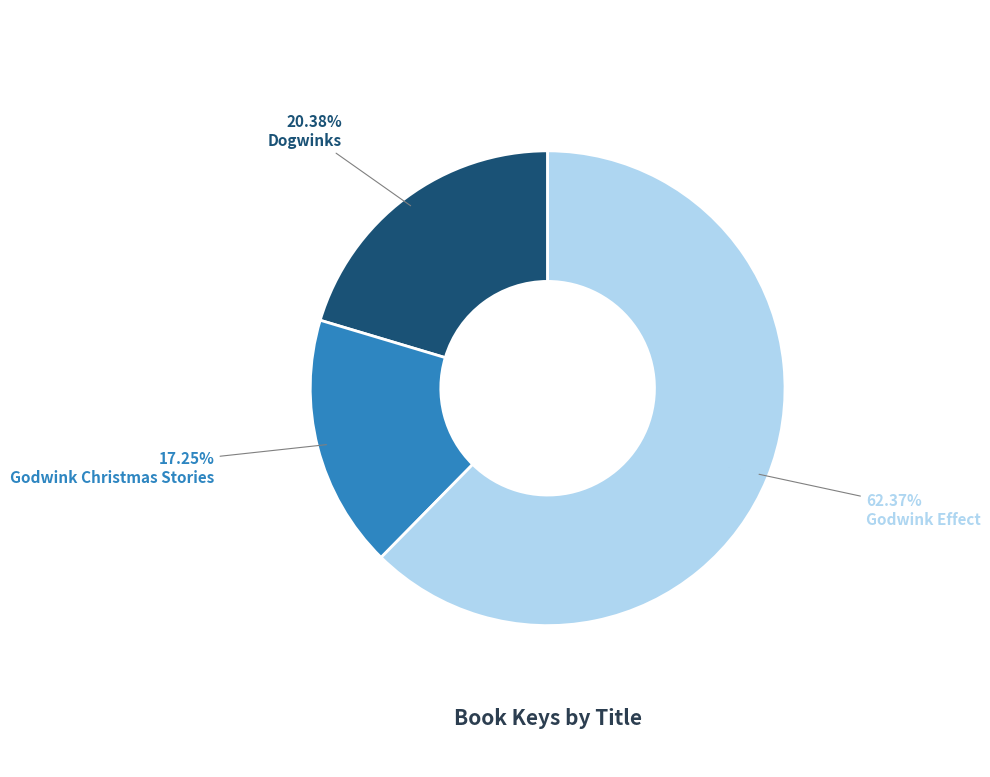

To the nearest percent, what portion does Godwink Effect represent?

62%